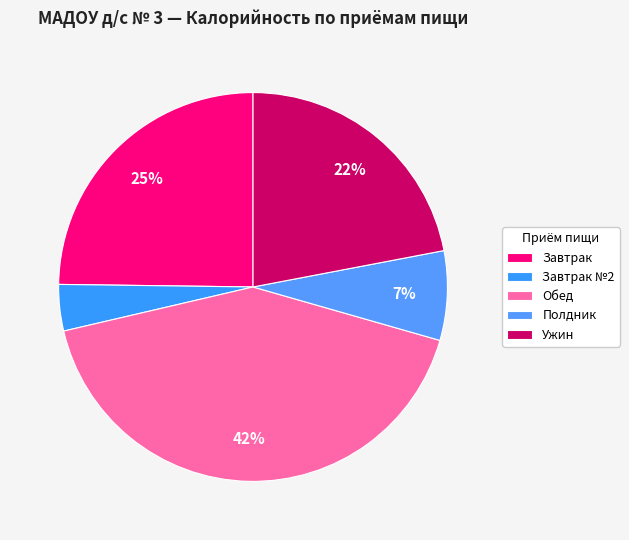

How many segments does this pie chart have?

5